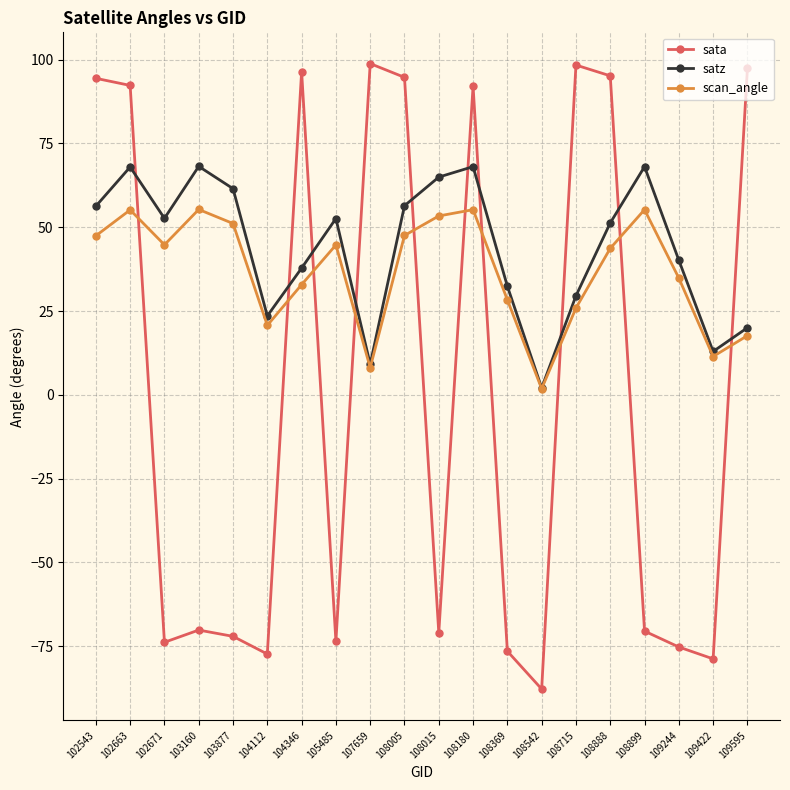

How many interior local peaks does the scan_angle series have?

5